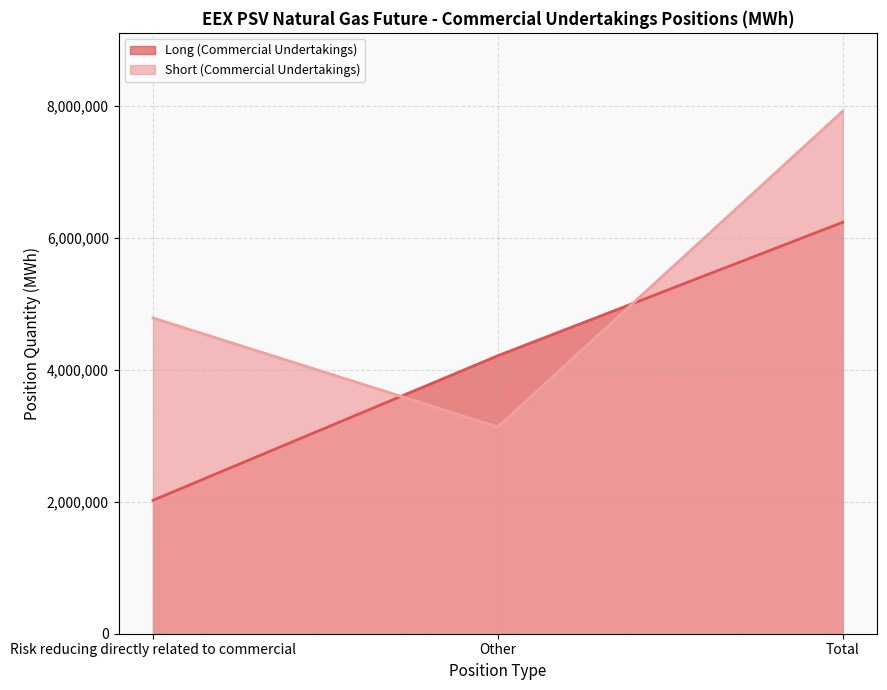

Count the number of data series in this chart.

2